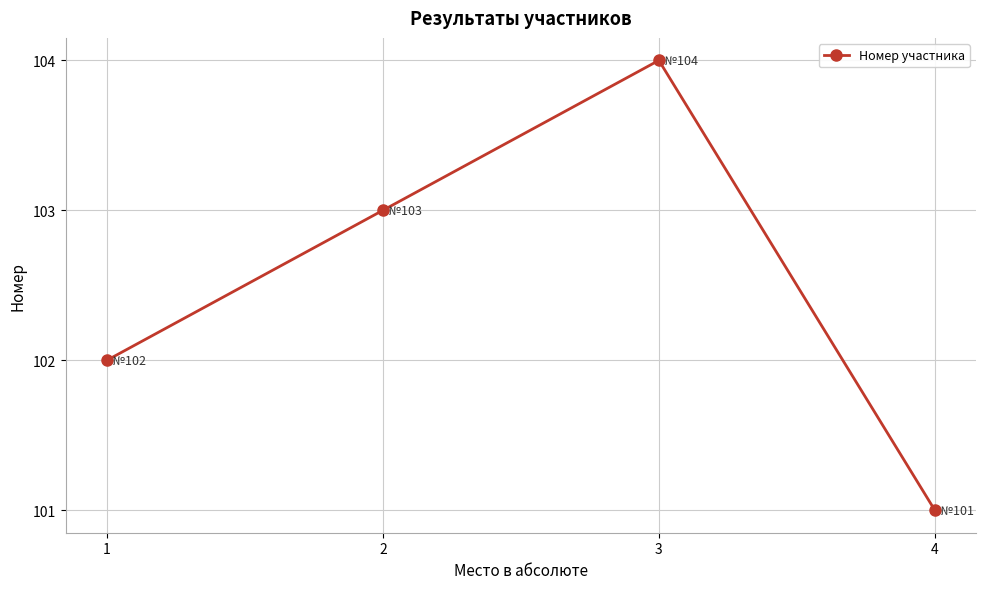

Approximately how many times larger is the value at 1 compared to 3?

1.0